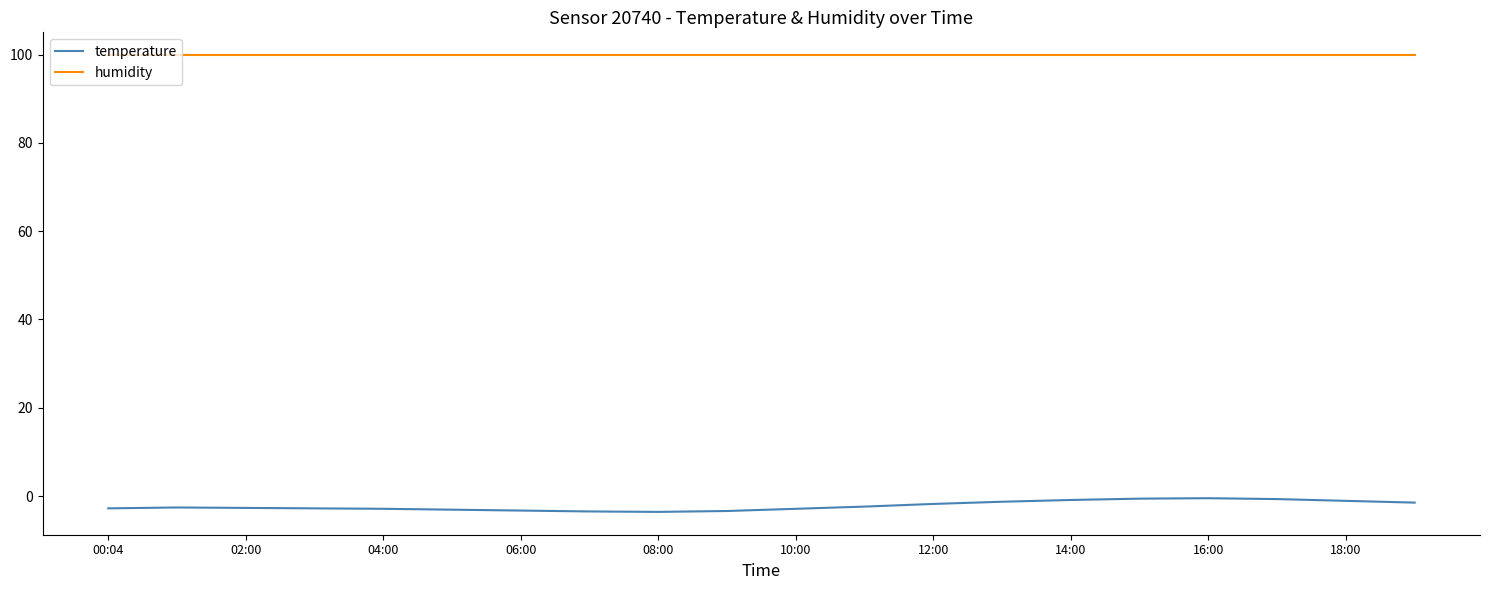

List the series in order of their peak value, lowest first.

temperature, humidity